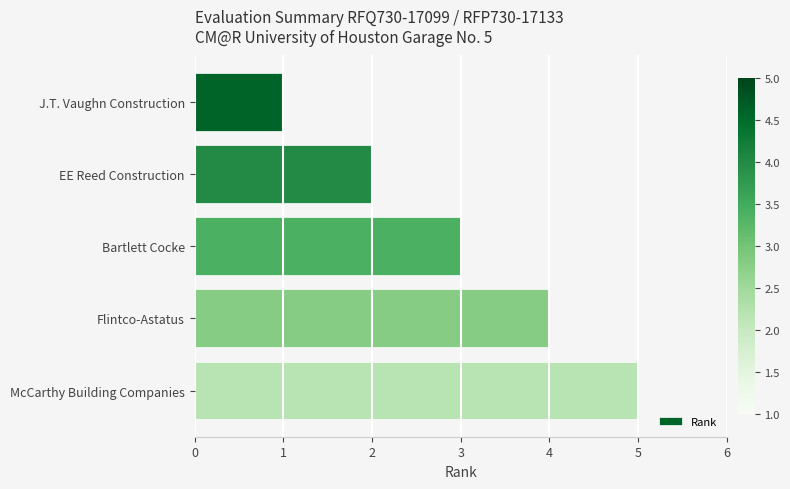

What value does the data have at Flintco-Astatus?

4